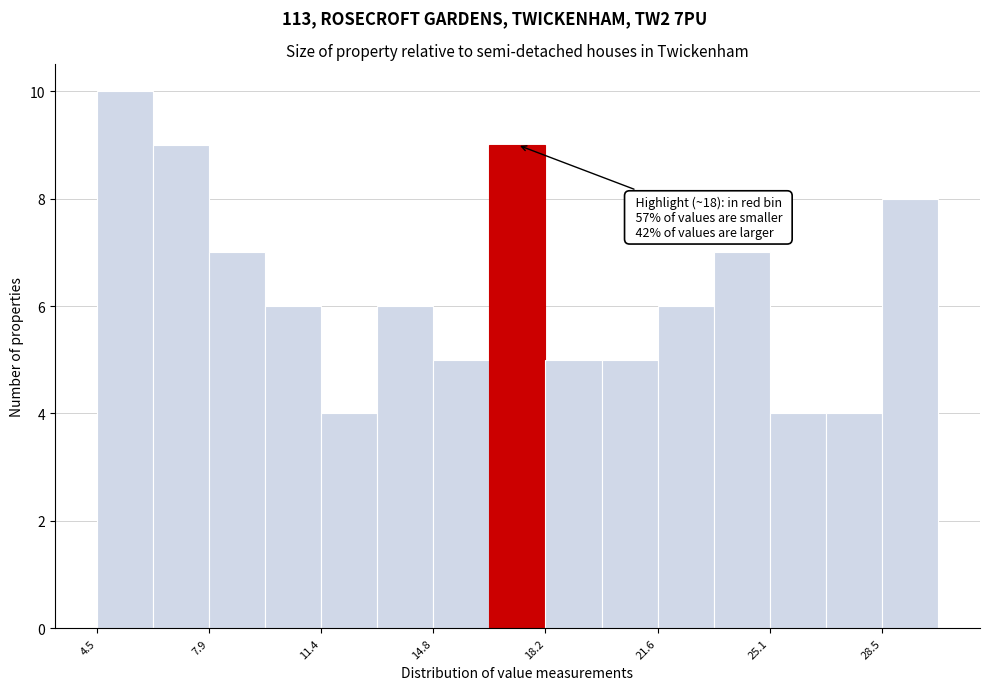

Around what value on the x-axis is the tallest bar? Give the approximate position of its centre, as read against the axis.

5.5